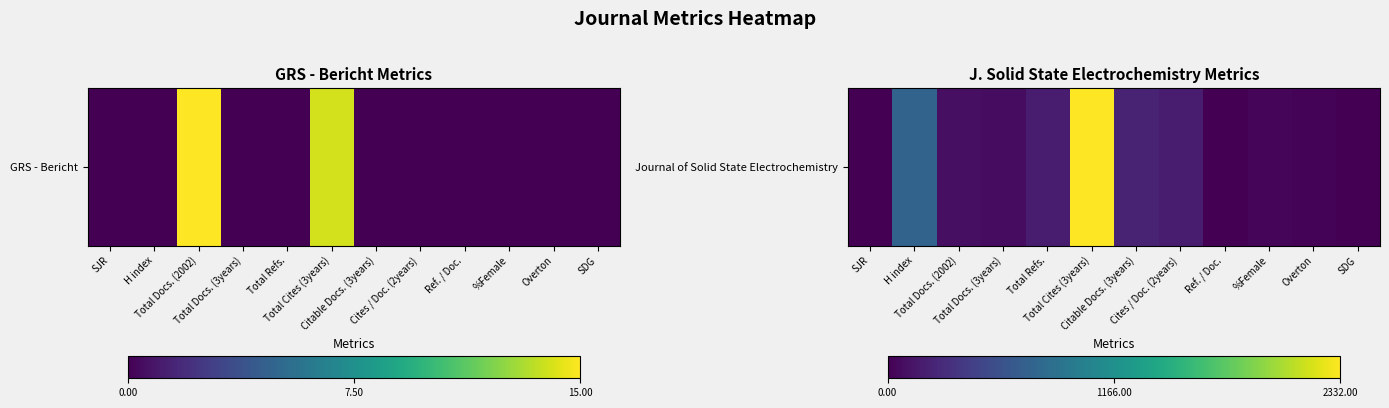

True or false: the data shows 219 at H index.

False